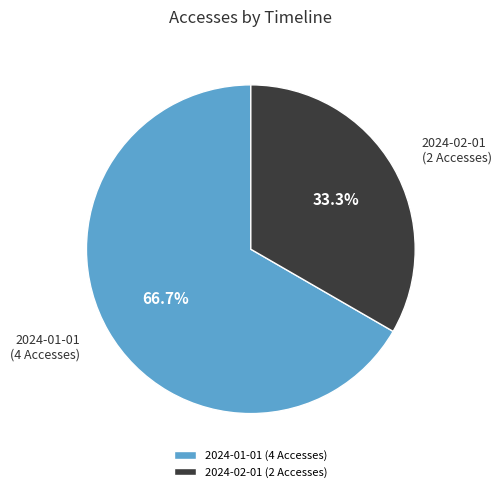

How many segments does this pie chart have?

2